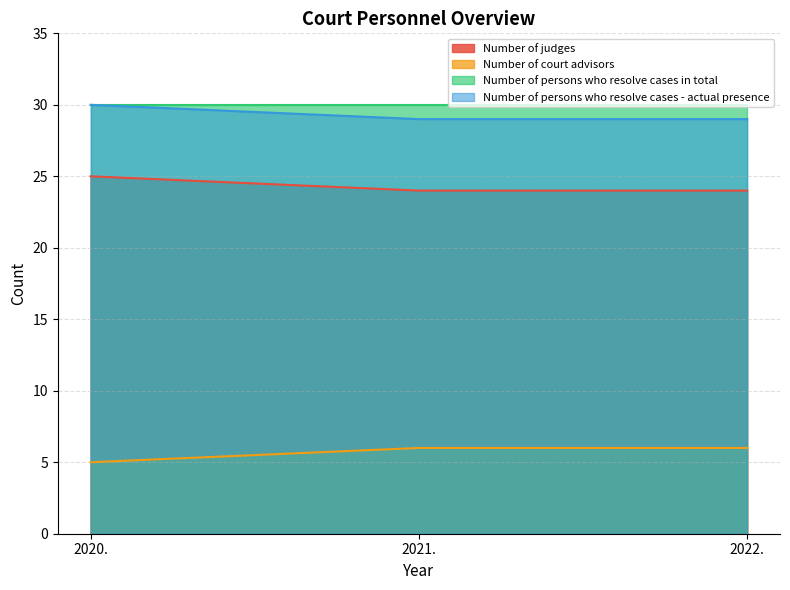

What position from the left is 2020.?

1